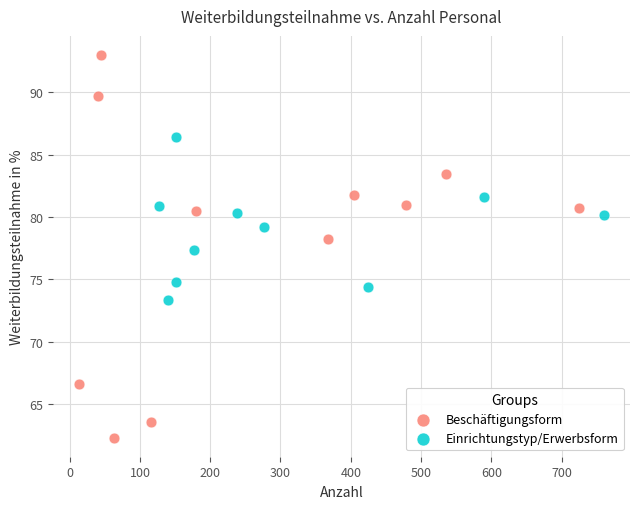

Which series reaches the minimum Y coordinate?

Beschäftigungsform